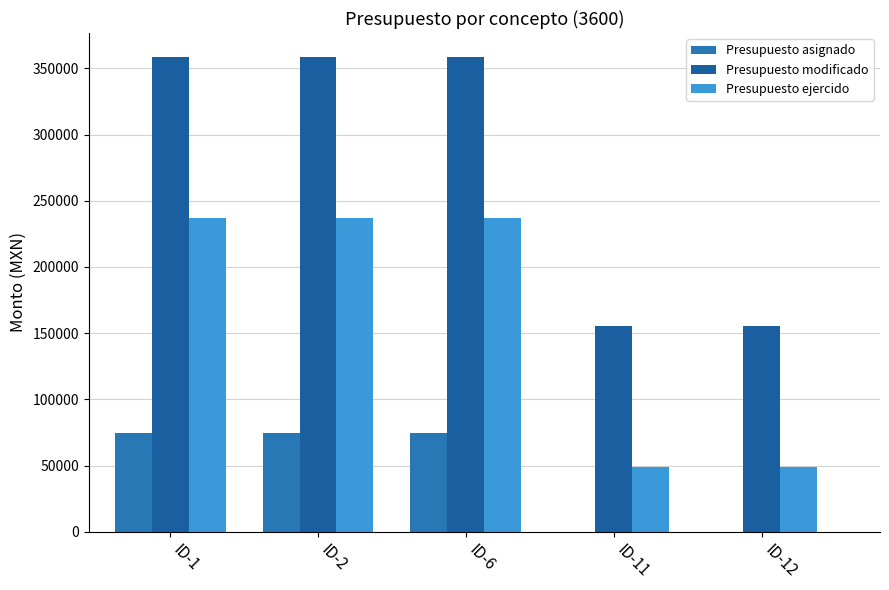

Rank the series by their maximum value, from lowest to highest.

Presupuesto asignado, Presupuesto ejercido, Presupuesto modificado